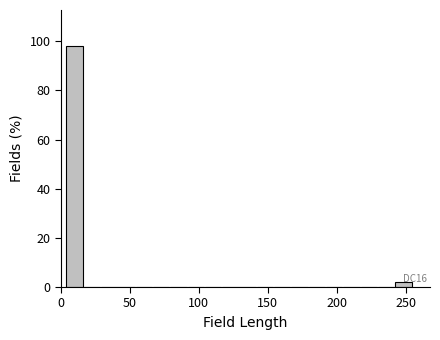

Read against the x-axis, roughly where is the centre of the tallest bar?

10